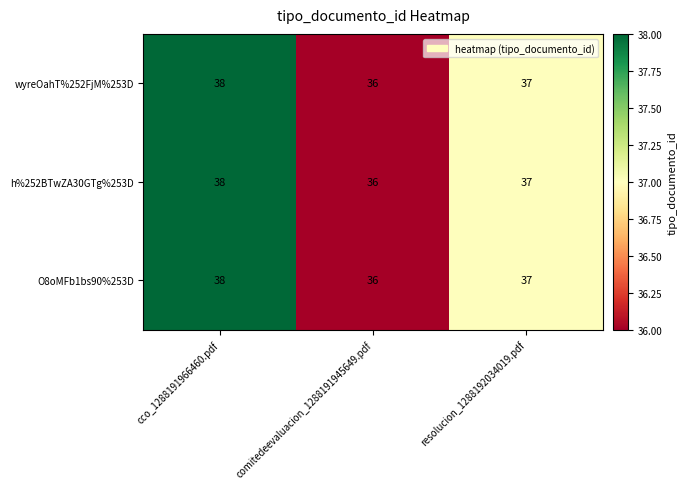

Count the number of data series in this chart.

3